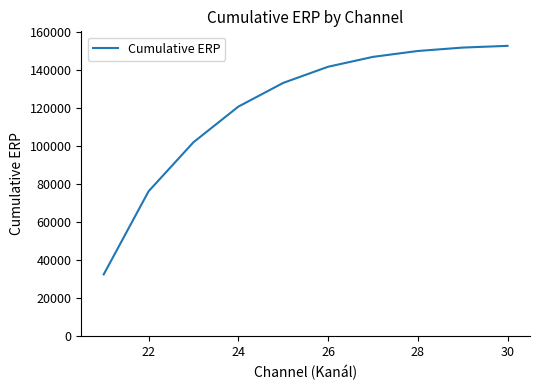

What is the greatest value displayed?

152949